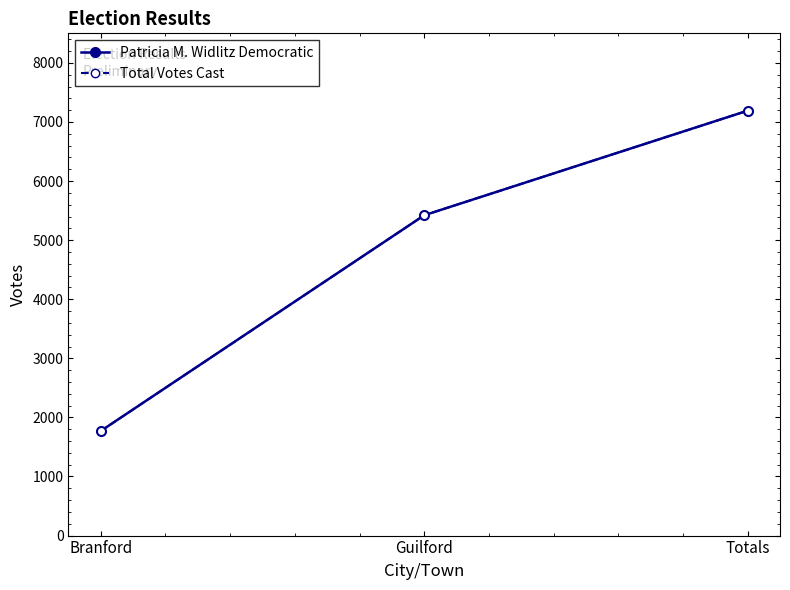

Is this an area chart (filled region under the line)?

No